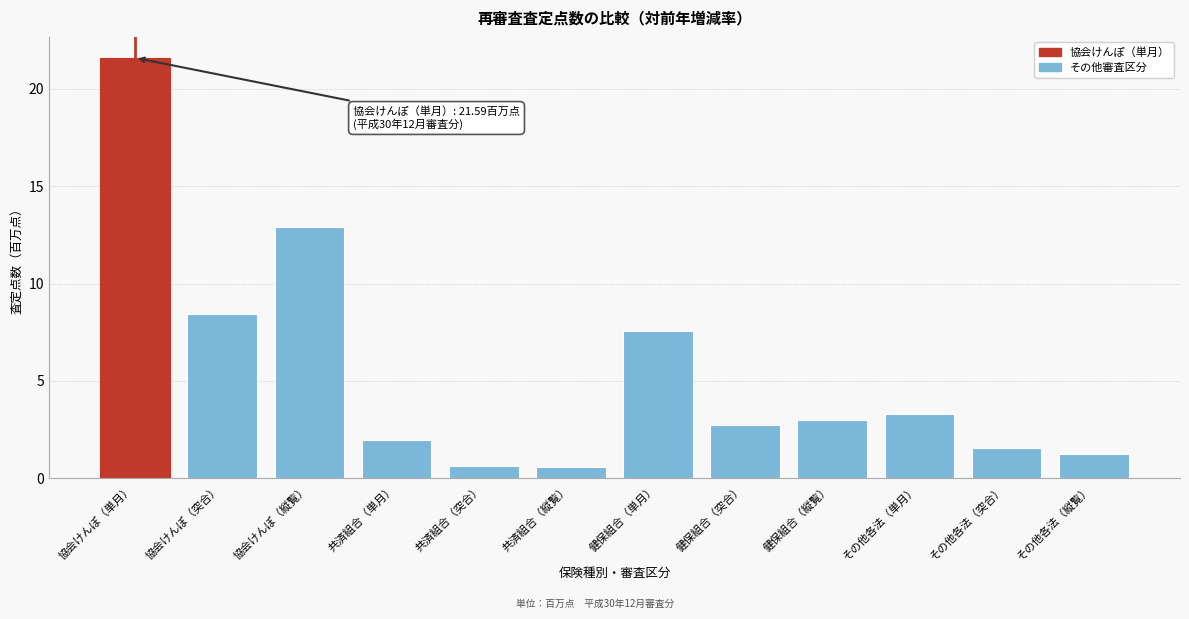

Reading left to right, transcribe all the data shown in this chart.

21.6	8.4	12.9	2.0	0.6	0.6	7.6	2.7	3.0	3.3	1.6	1.2